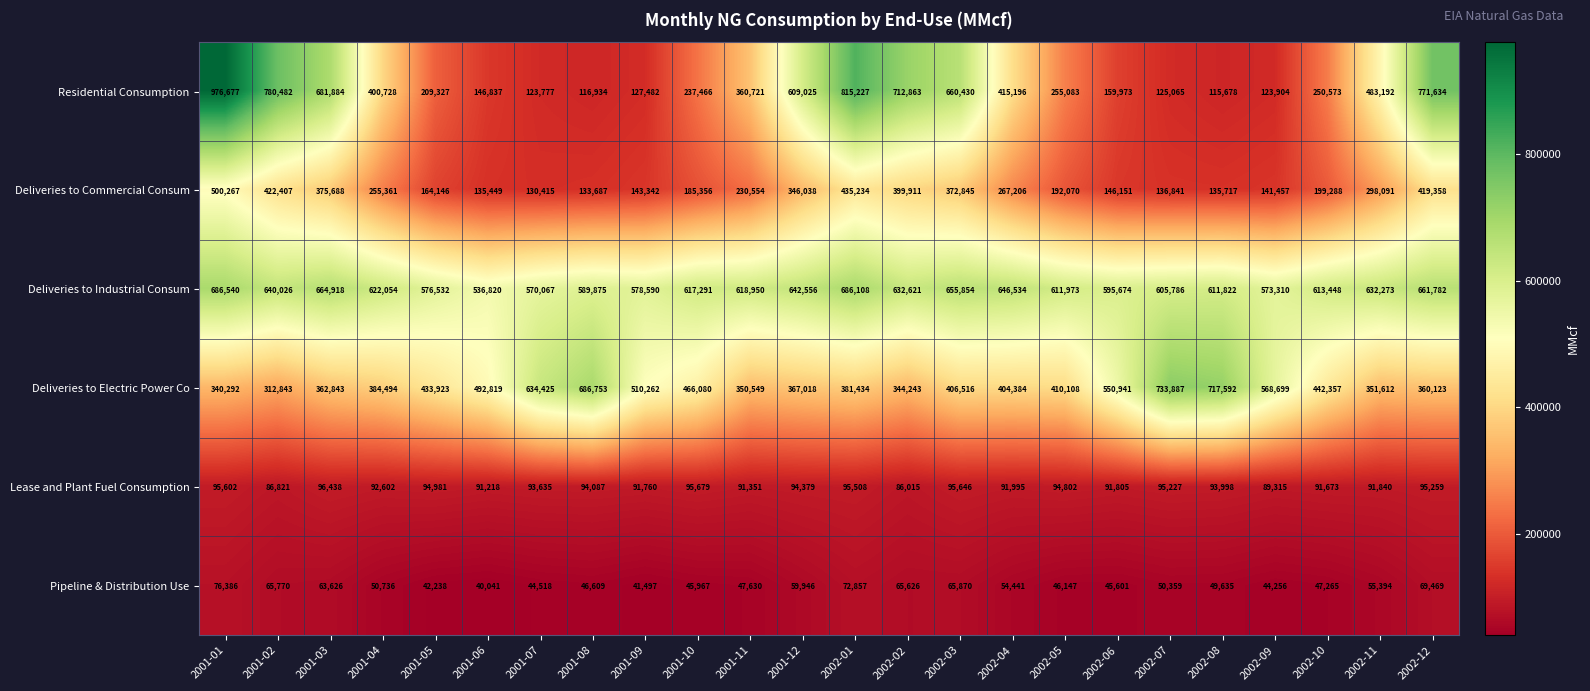

What is the minimum value for Deliveries to Industrial Consum?

536820